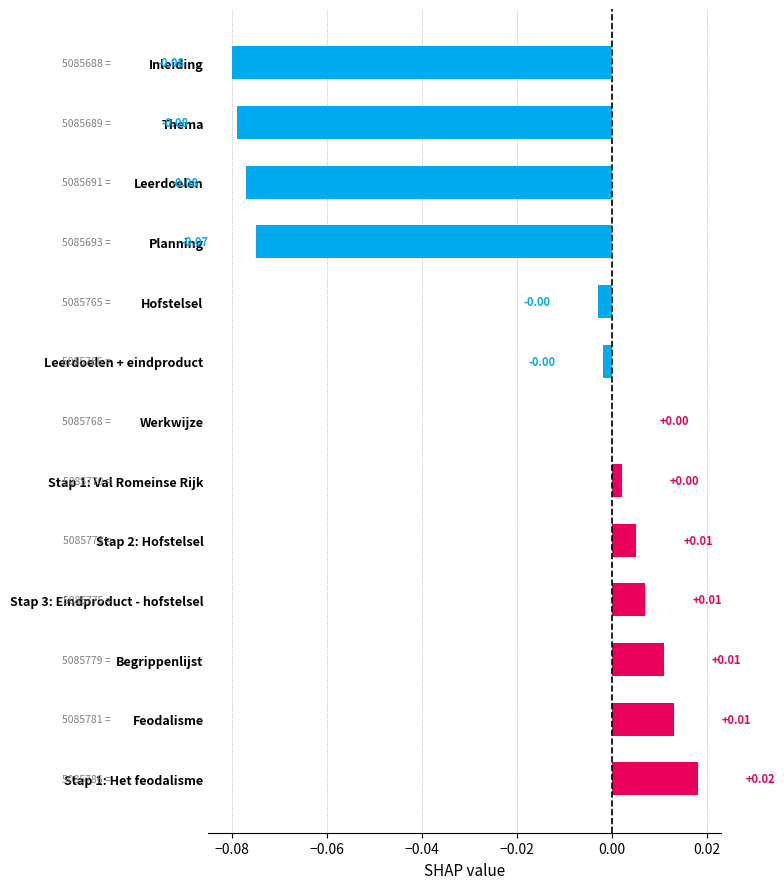

Which has a higher value, Werkwijze or Inleiding?

Werkwijze